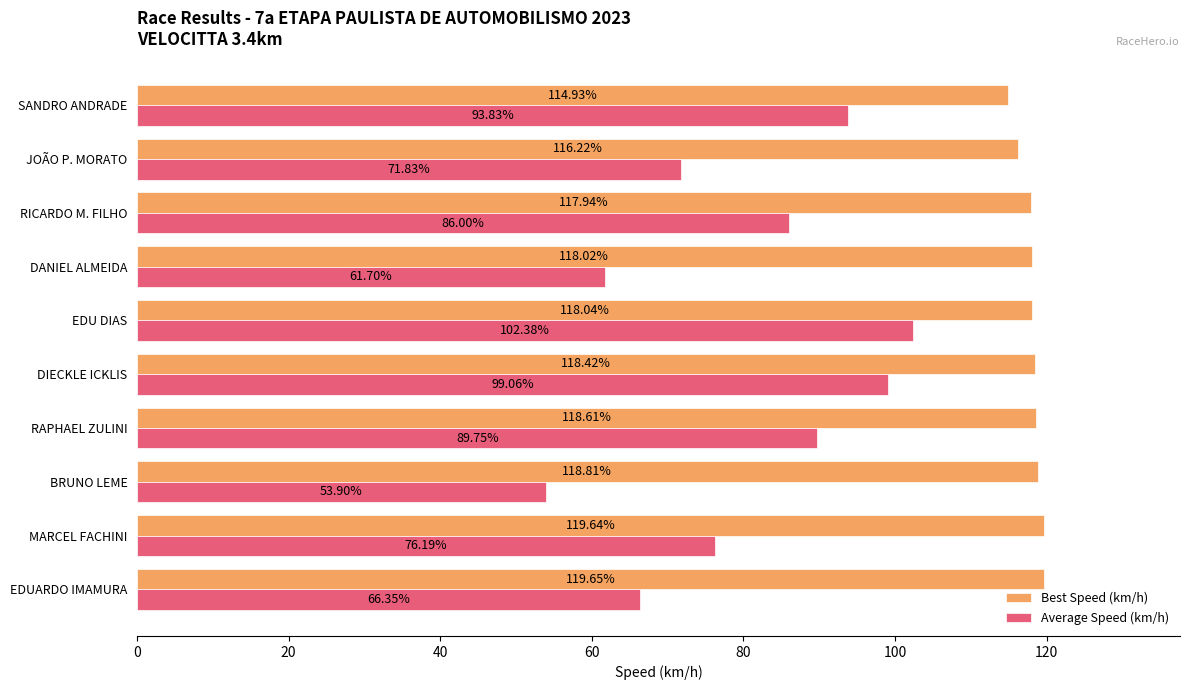

Which series has the largest range (max minus min)?

Average Speed (km/h)